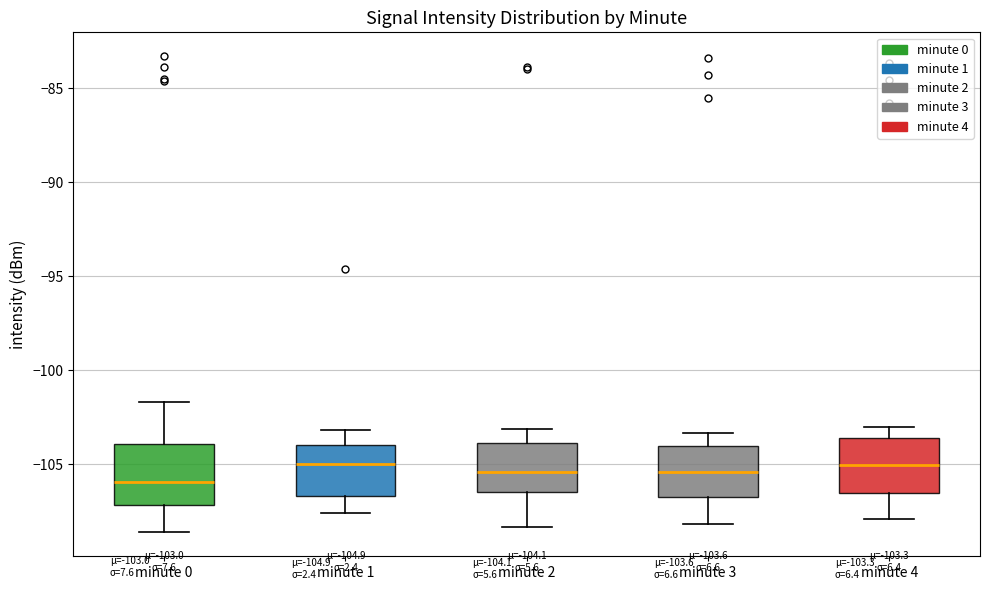

Which box has the lowest median line?

minute 0